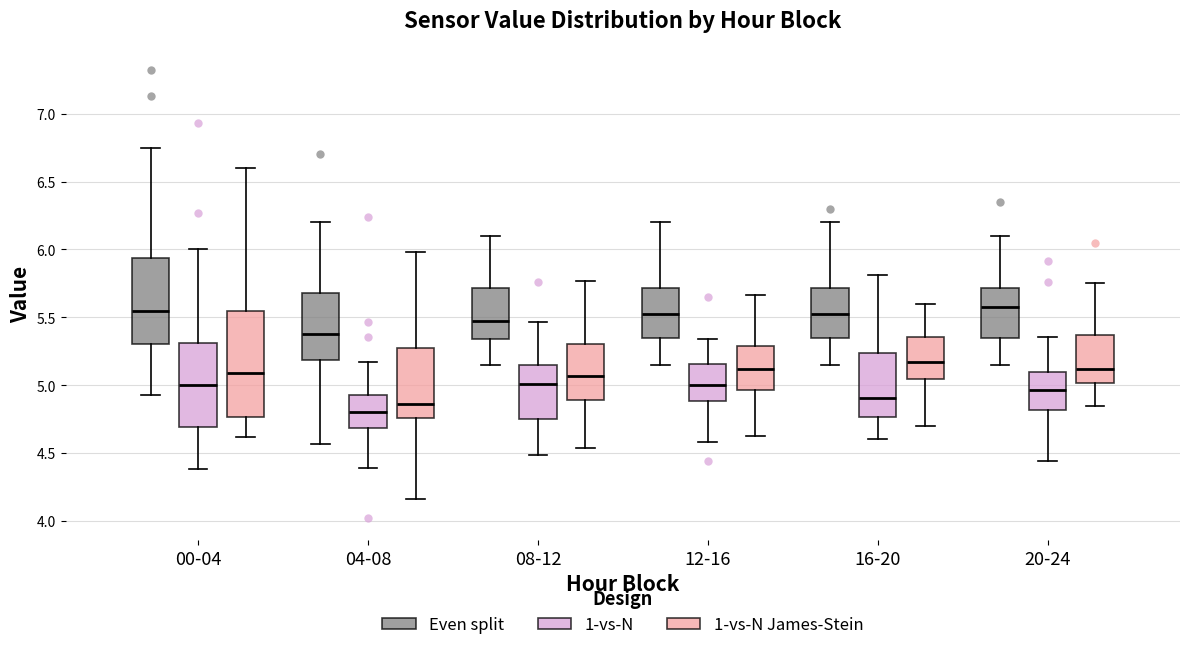

Which box has the lowest median line?

04-08 (1-vs-N)